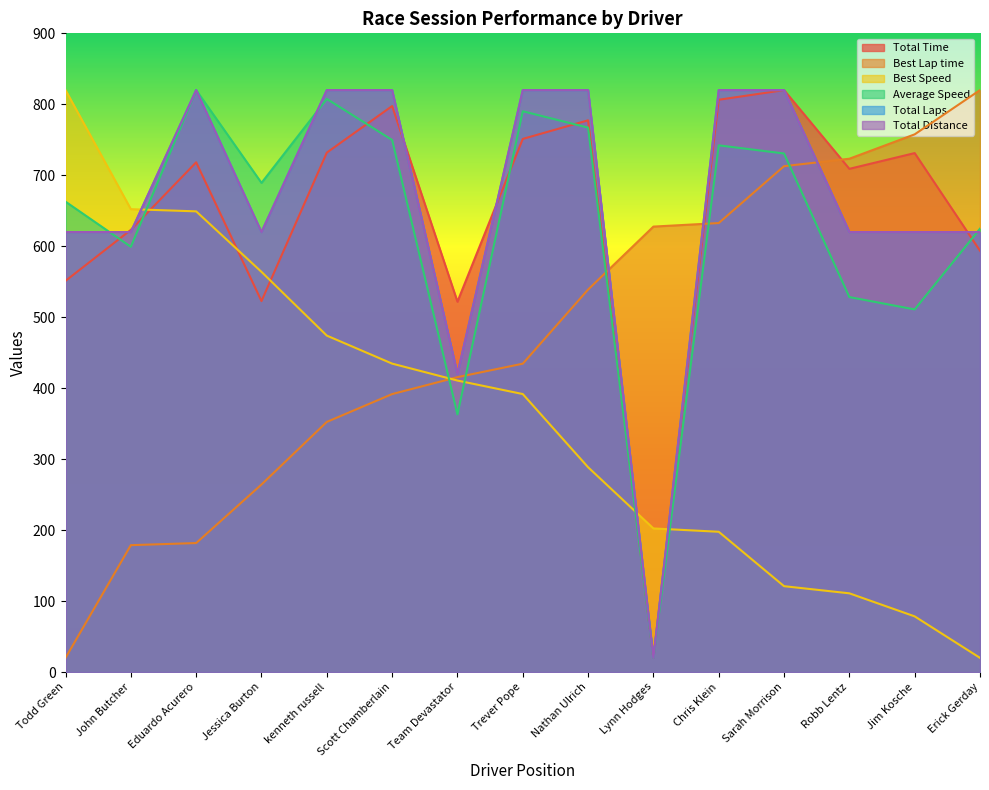

List the series in order of their peak value, lowest first.

Total Distance, Best Speed, Best Lap time, Total Laps, Average Speed, Total Time